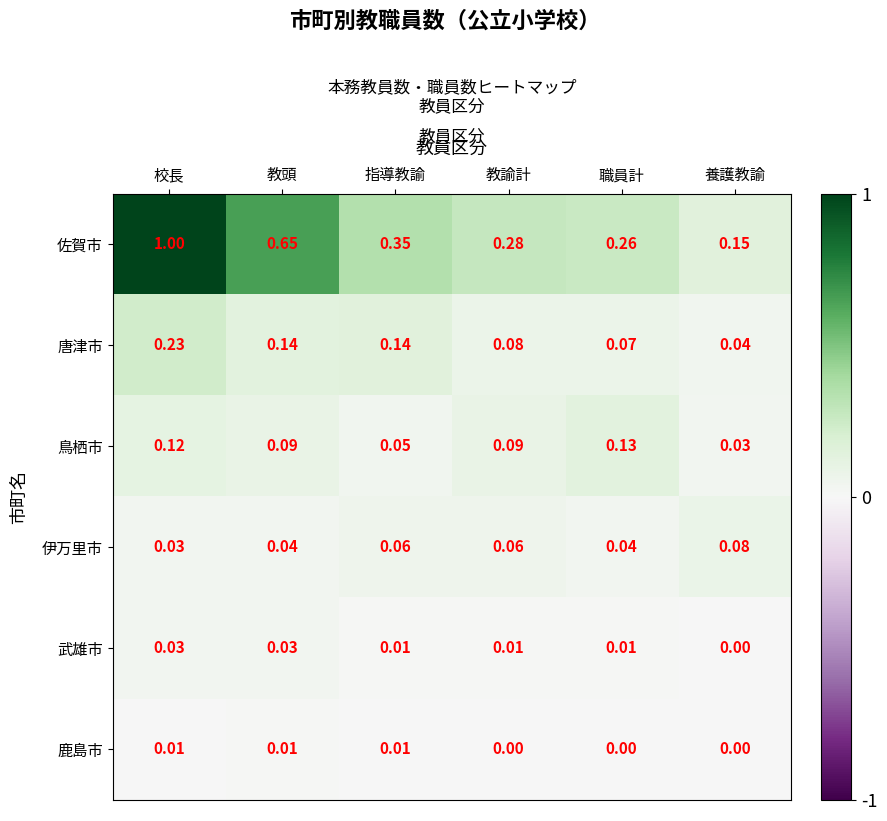

Rank the categories by 佐賀市 value from lowest to highest.

養護教諭, 職員計, 教諭計, 指導教諭, 教頭, 校長